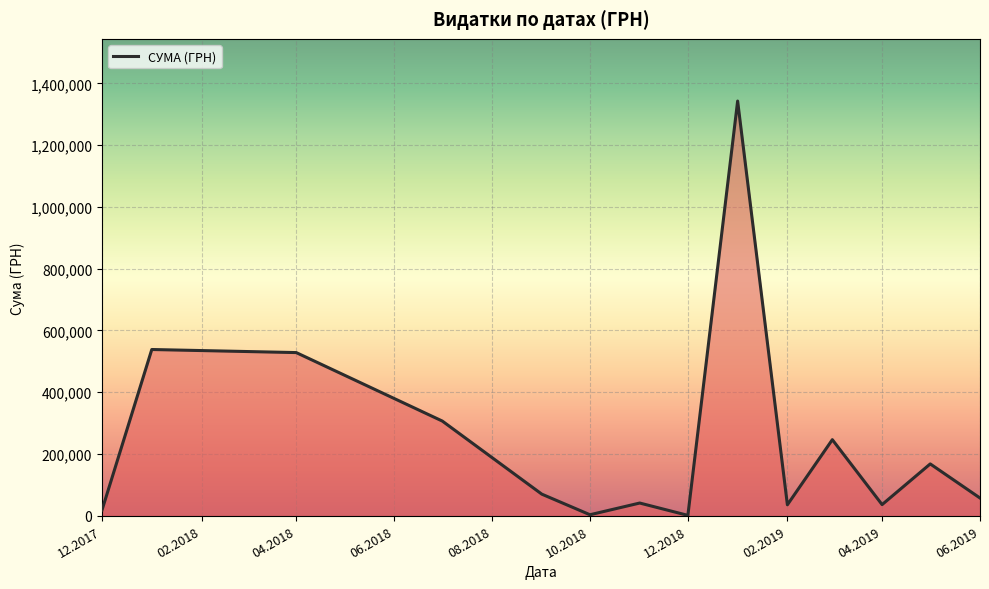

What is the greatest value displayed?

1342648.9